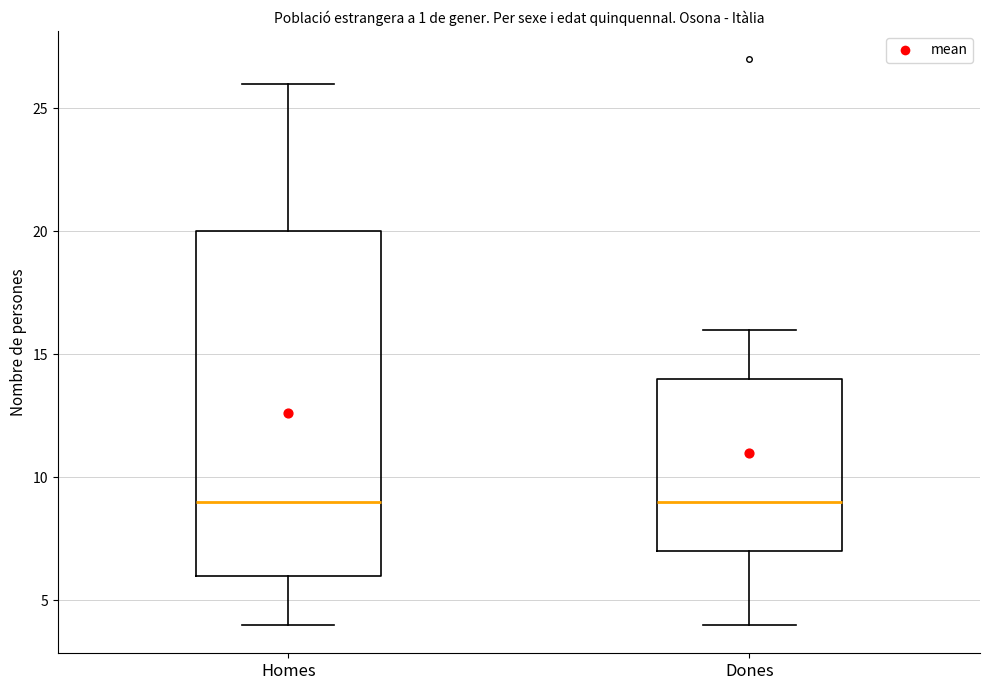

Reading left to right, read every box against the y-axis: the position of its median line, the range the box covers, and the ends of its whiskers. The values are not printed on the chart, so give them approximately, as read against the axis.

Homes: median 9, box 6 to 20, whiskers 4 to 26
Dones: median 9, box 7 to 14, whiskers 4 to 16